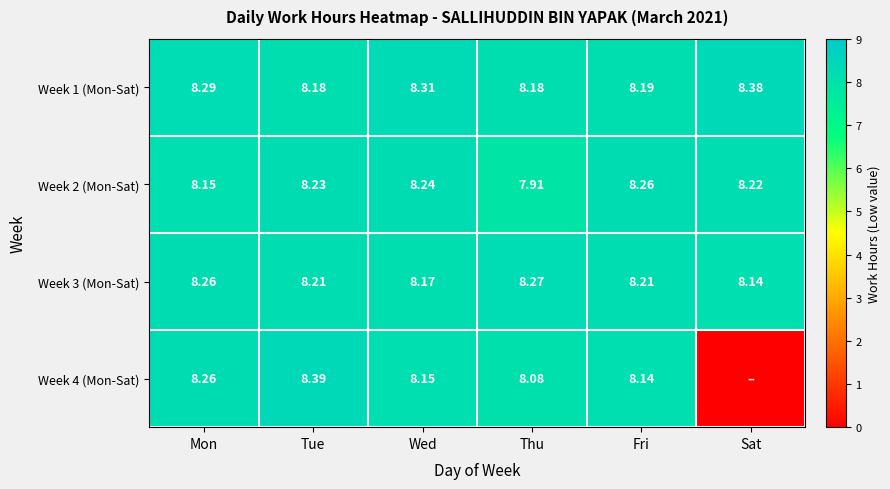

True or false: Week 3 (Mon-Sat) has a value of 12.8 at Sat.

False